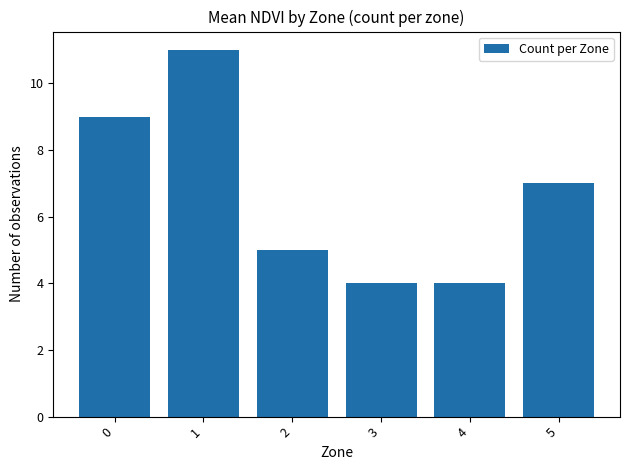

Where is the data nearest to the value 7?

5